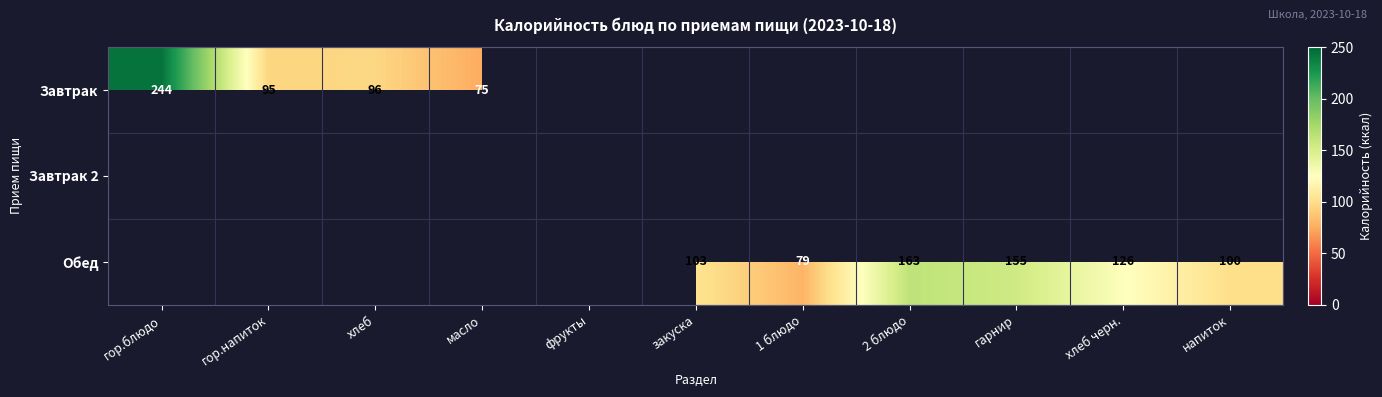

What is the greatest value displayed?

244.0